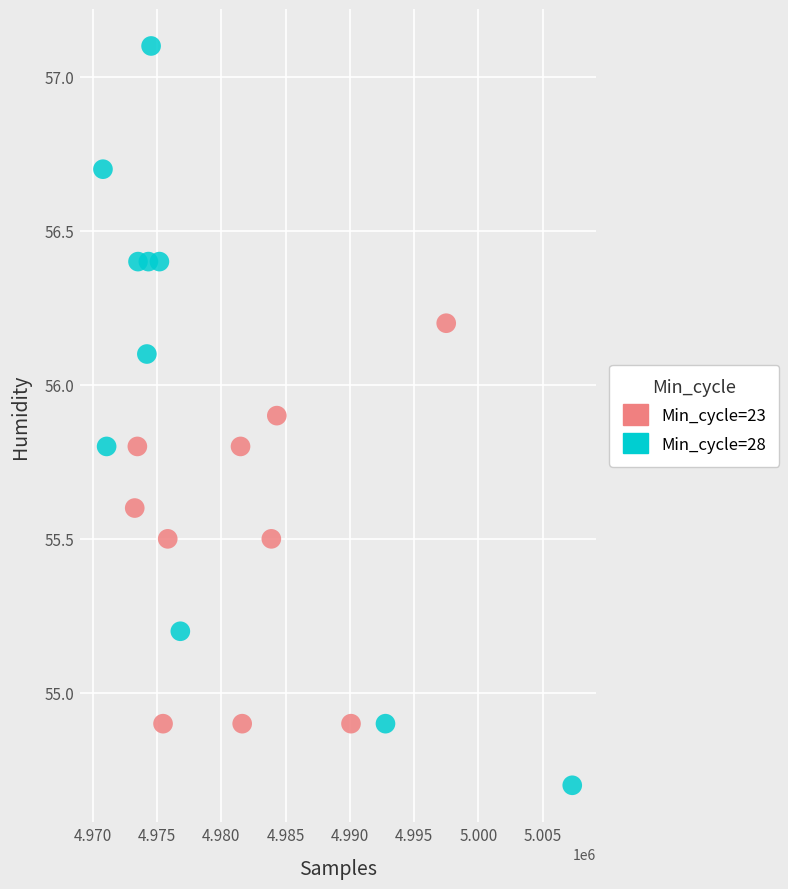

Which series has the largest Y range (max minus min)?

Min_cycle=28